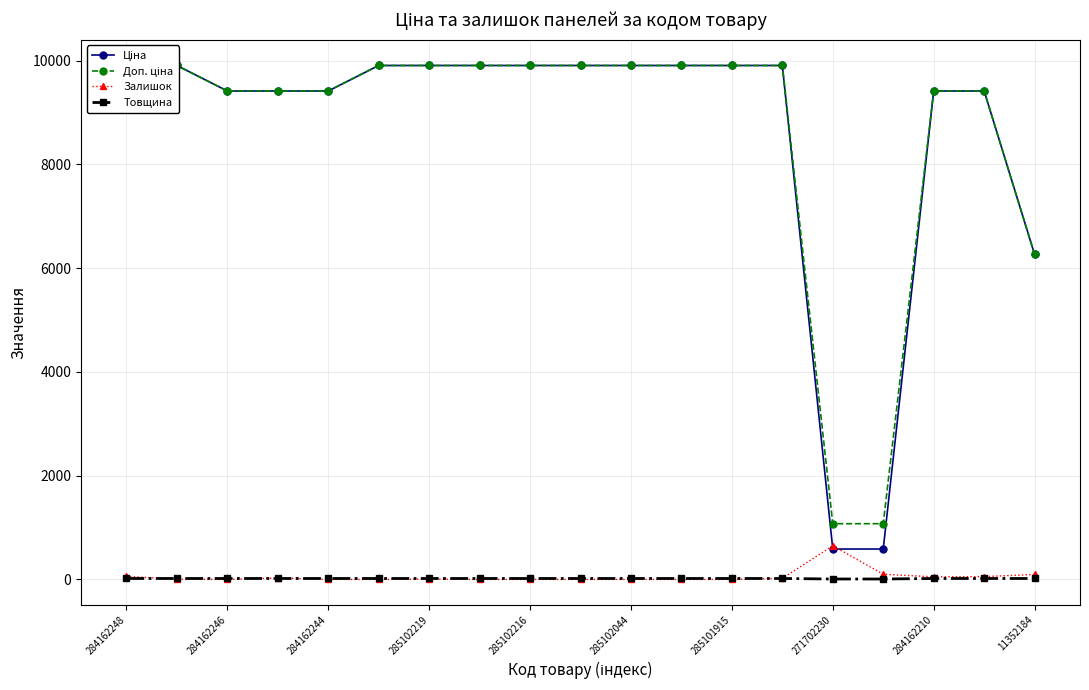

True or false: Залишок has more than 2 interior local peaks.

True